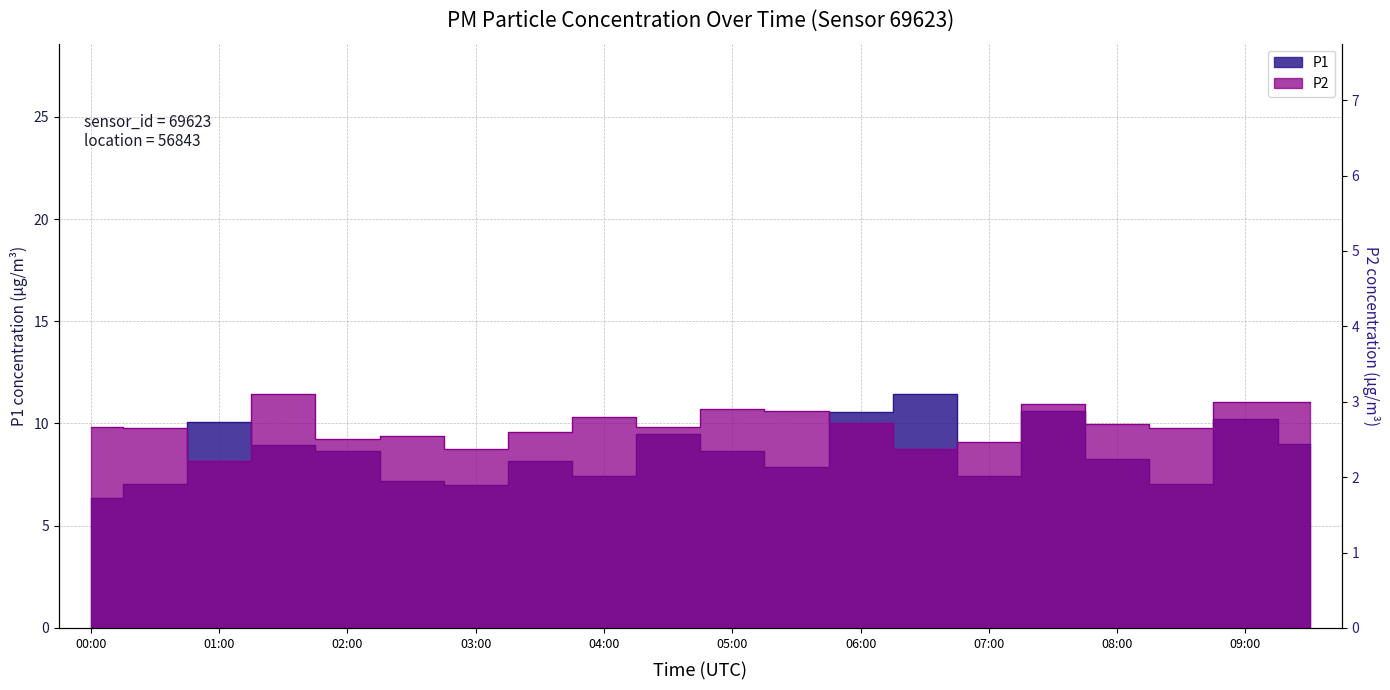

What are all the series names shown in the legend?

P1, P2